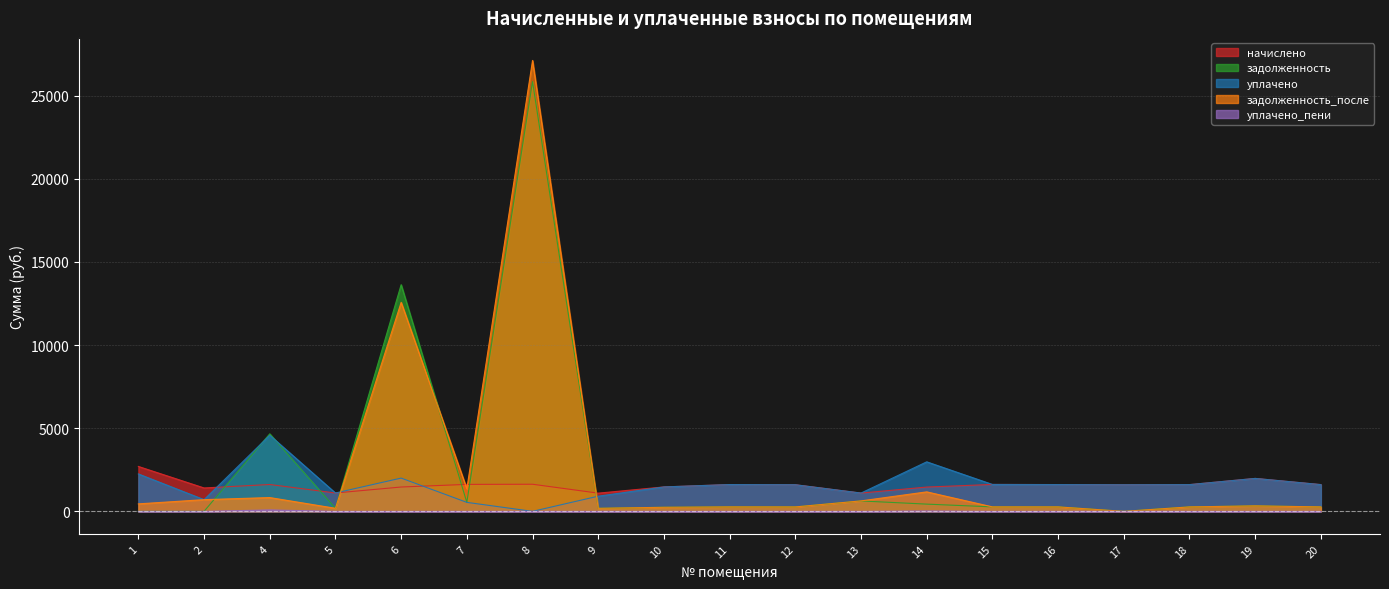

At which label is уплачено closest to 2286?

1